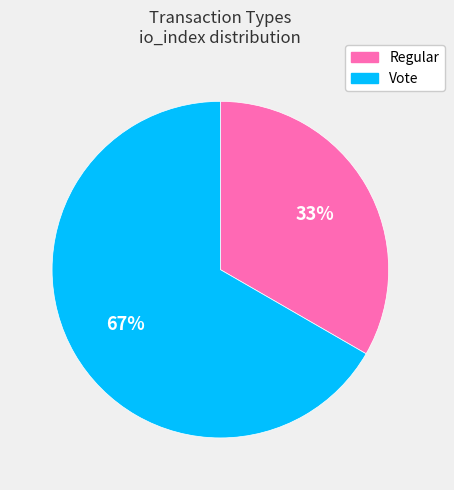

True or false: Vote accounts for 82% of the total.

False